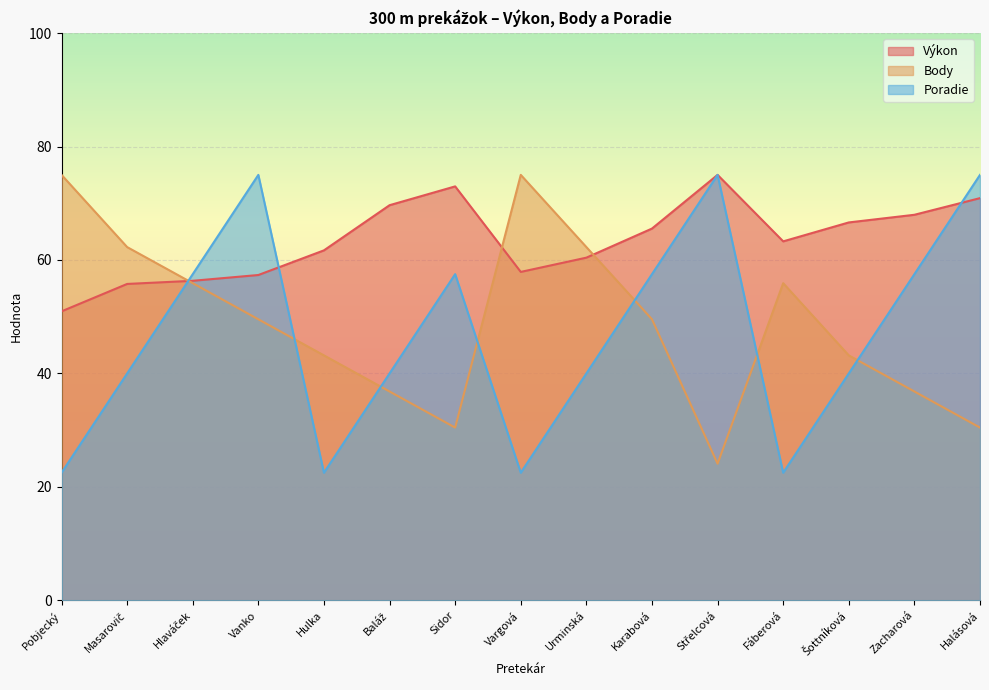

True or false: Výkon has a value of 50.9 at Pobjecký.

True